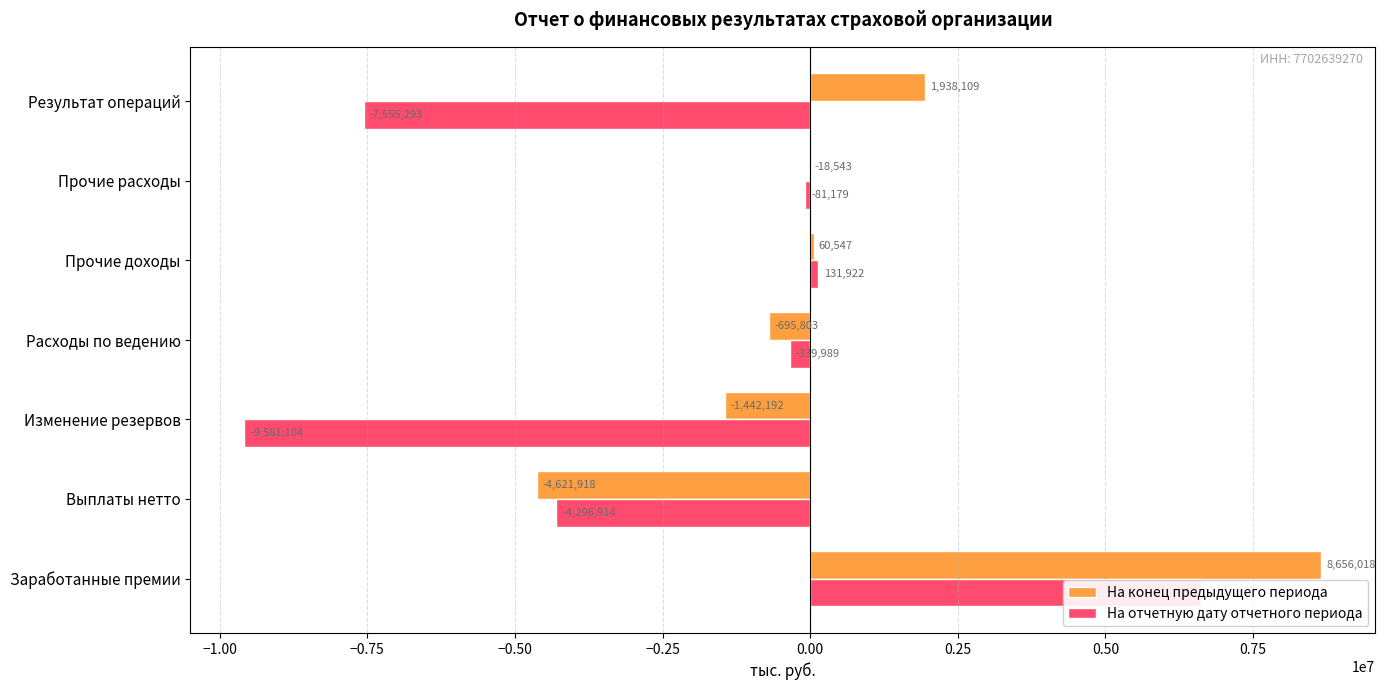

How many data points in На конец предыдущего периода are above -18543?

3